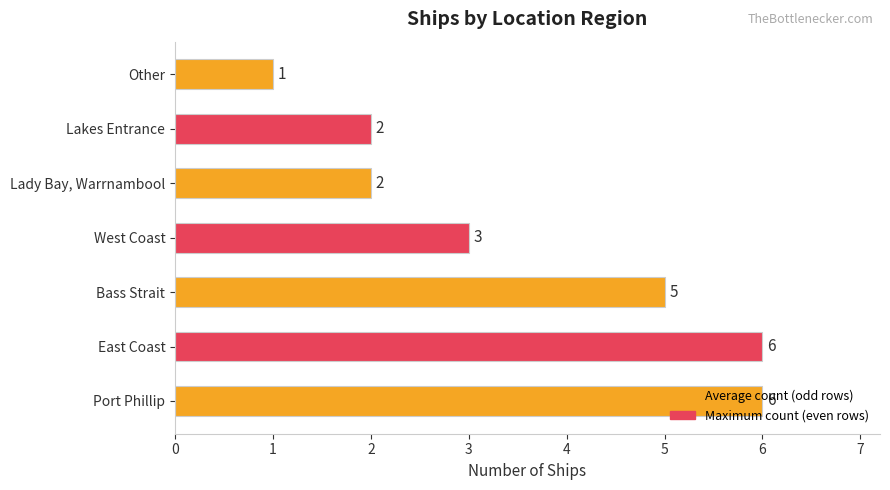

What is the sum of the values at Lady Bay, Warrnambool and Other?

3